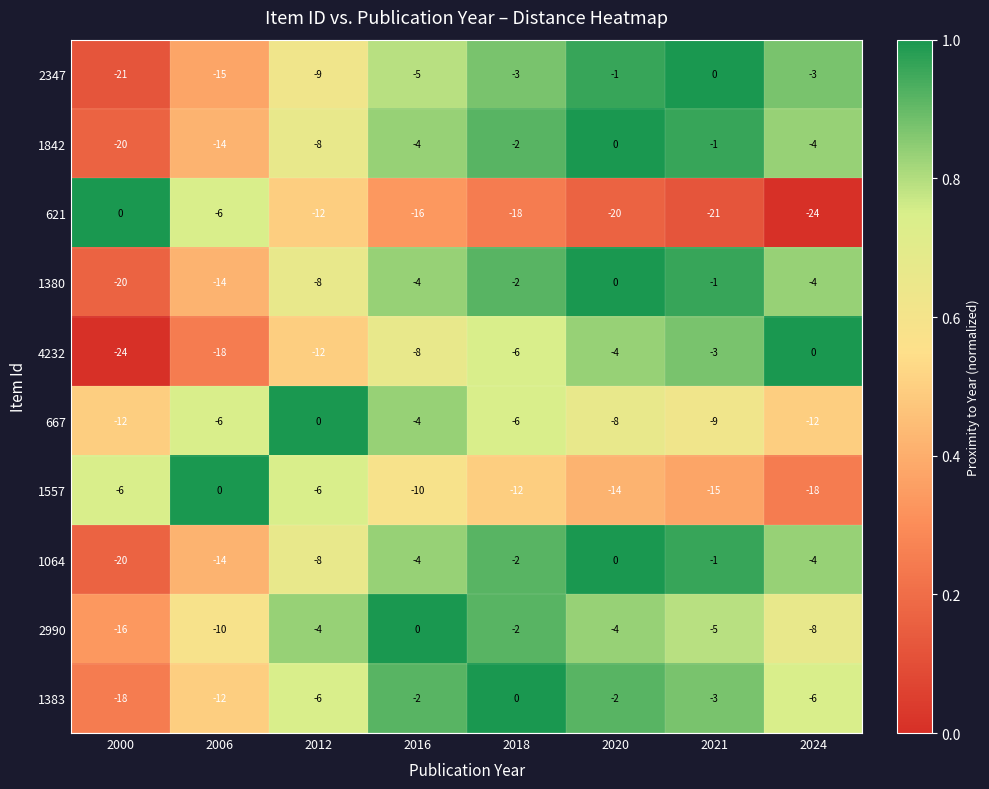

What is the average value of the 2990 series?

-6